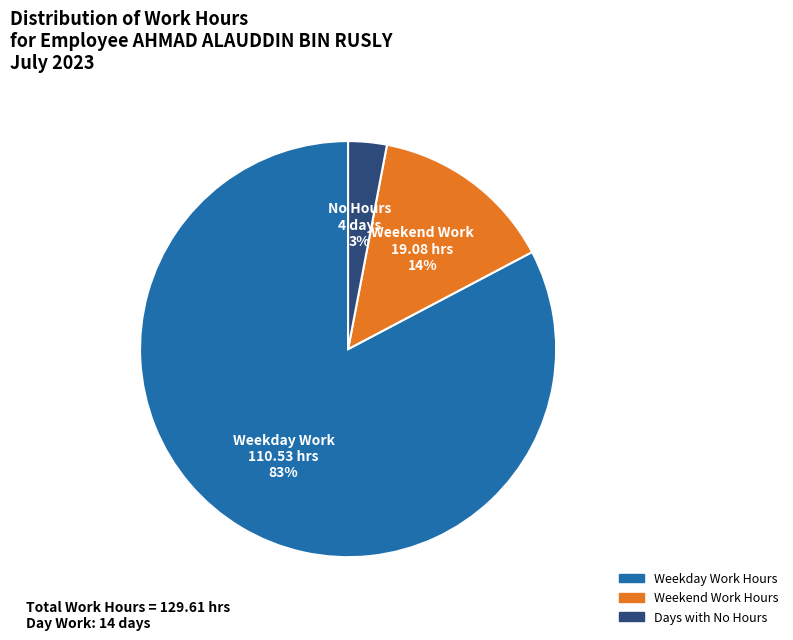

What is the largest slice in the pie chart?

Weekday Work Hours